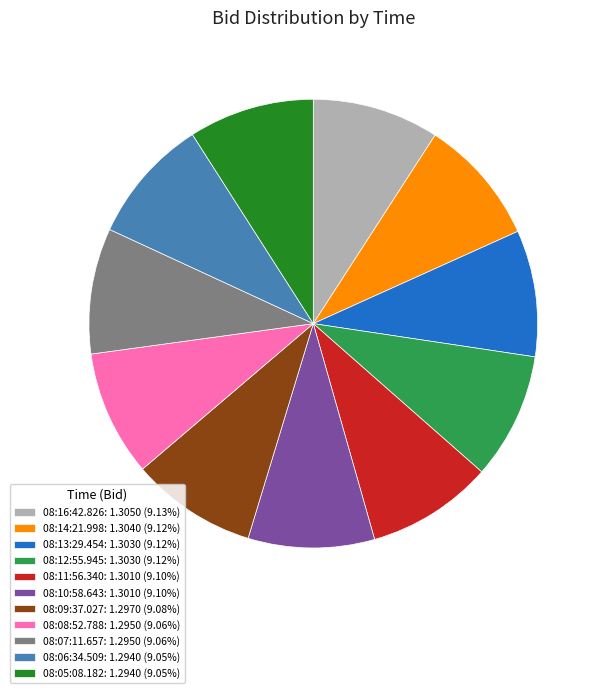

Is the sum of 08:05:08.182: 1.2940 (9.05%) and 08:13:29.454: 1.3030 (9.12%) greater than half?

No